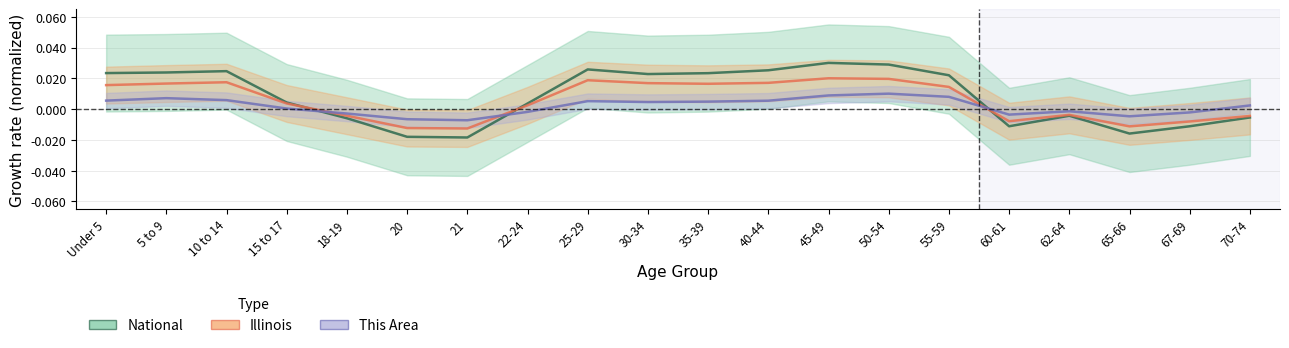

Between which two adjacent categories do Illinois and National first intersect?

15 to 17 and 18-19